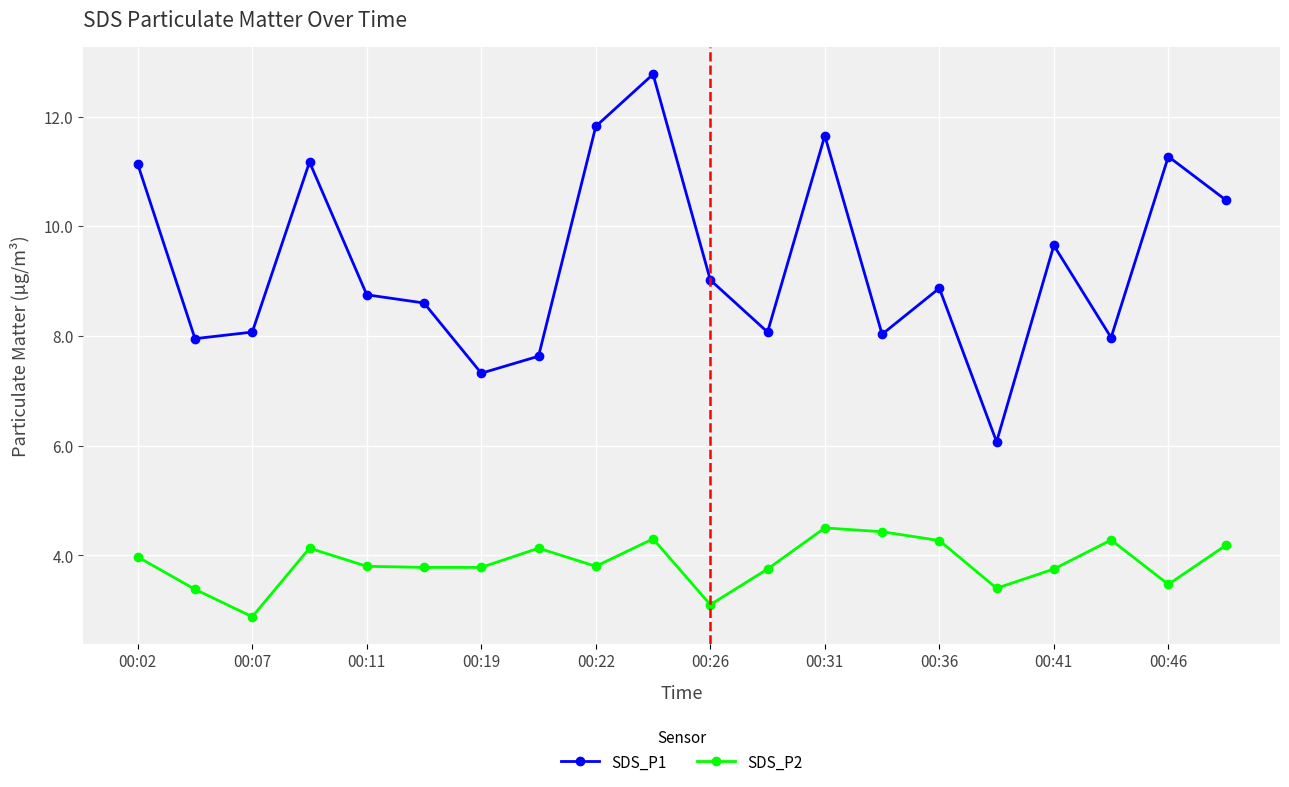

True or false: SDS_P2 and SDS_P1 intersect in this chart.

False